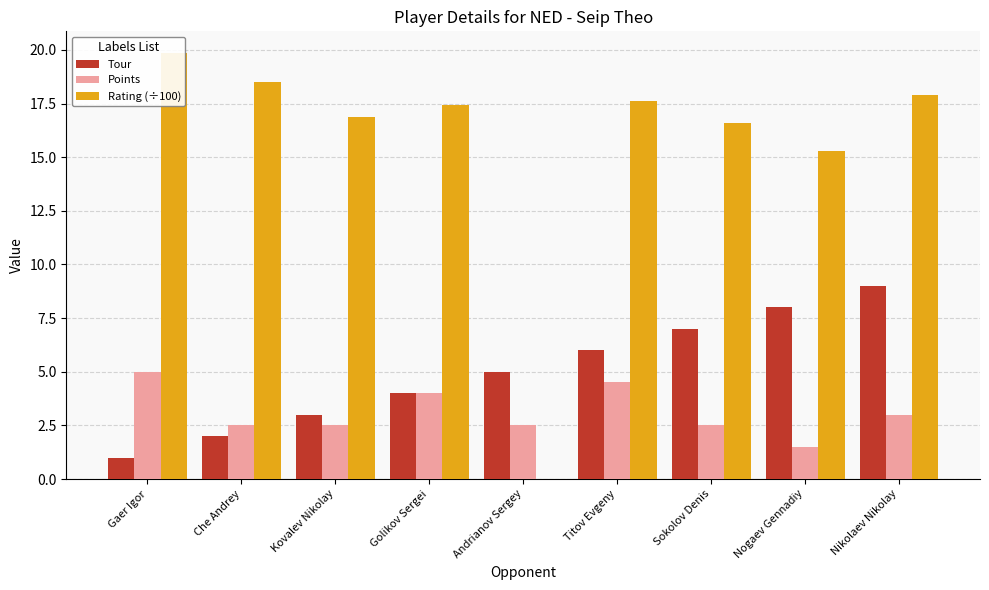

What is the total value across all series at Kovalev Nikolay?

22.4